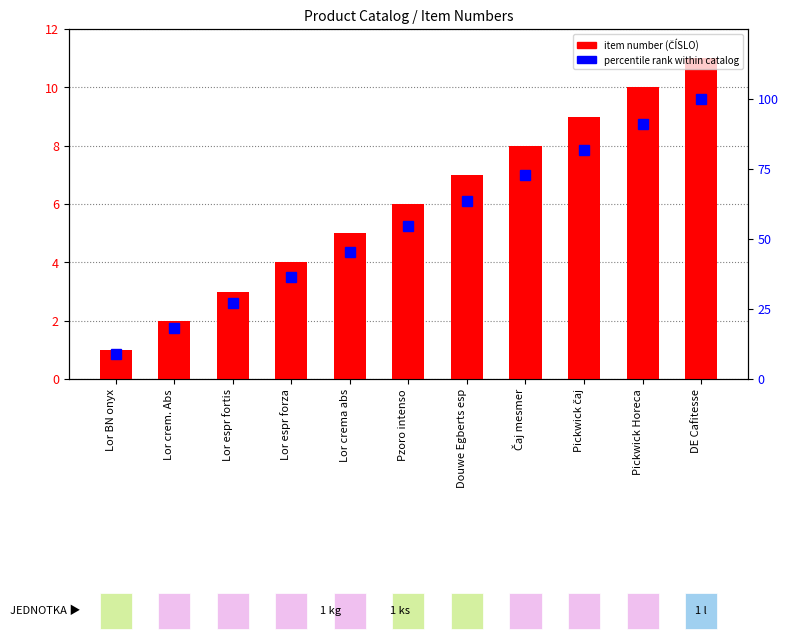

Is it true that percentile rank within catalog equals 54.5 at Pzoro intenso?

True